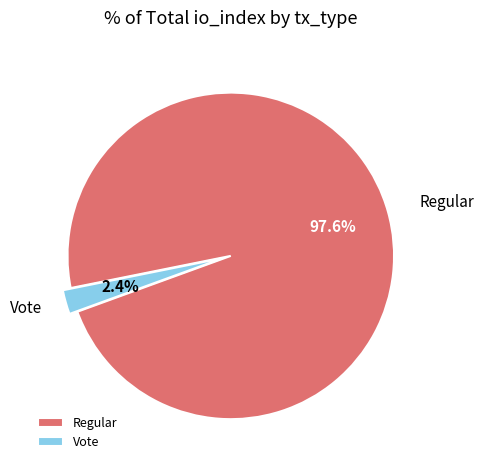

Does Regular account for over 50% of the chart?

Yes